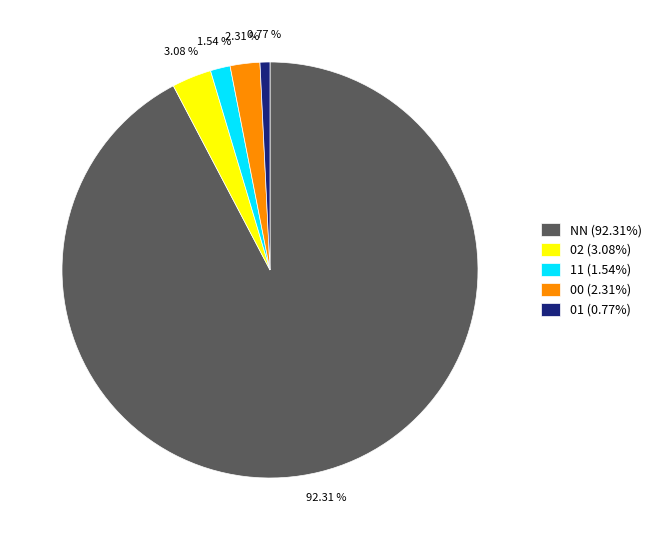

The 00 slice represents 2% of the pie. True or false?

True